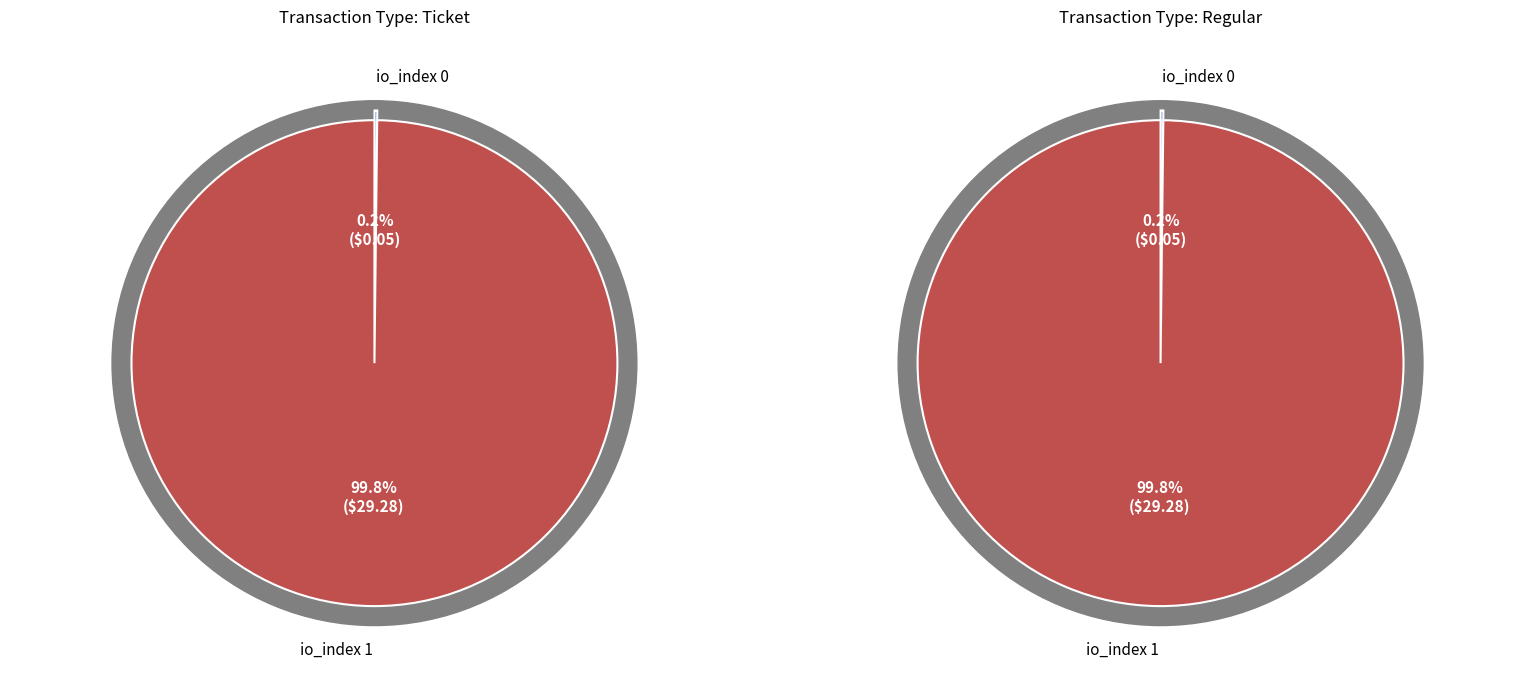

To the nearest percent, what is the difference between the largest and smallest slice percentages?

100%